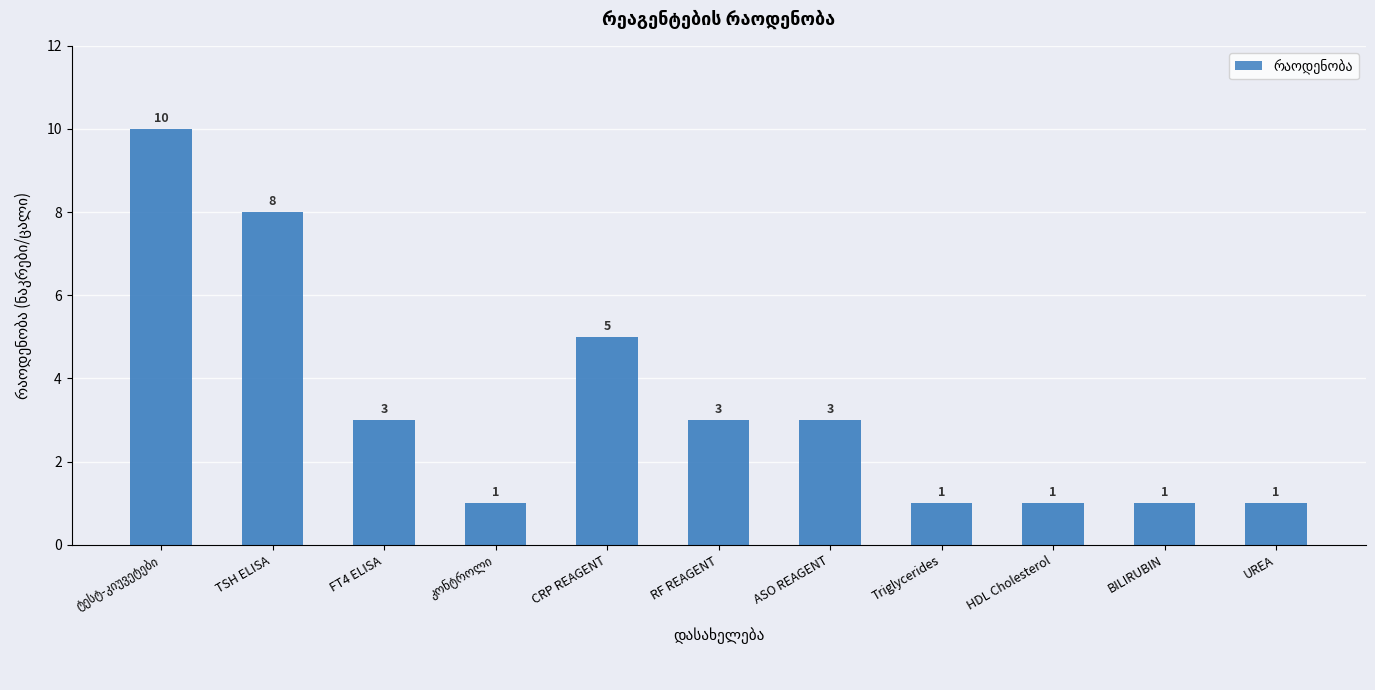

How many bars are there in total?

11